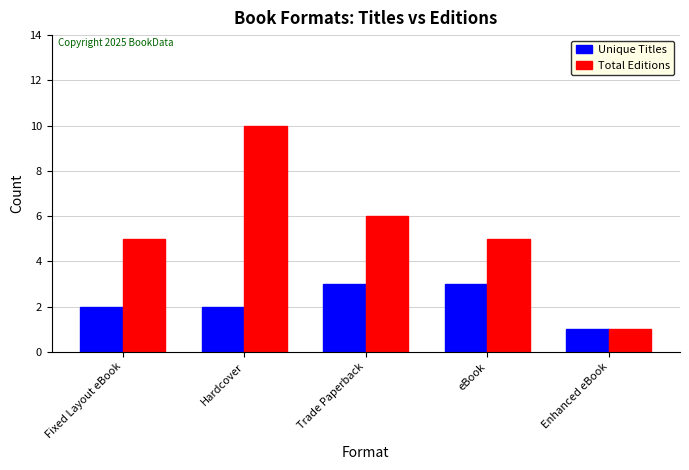

List the series in order of their peak value, lowest first.

Unique Titles, Total Editions